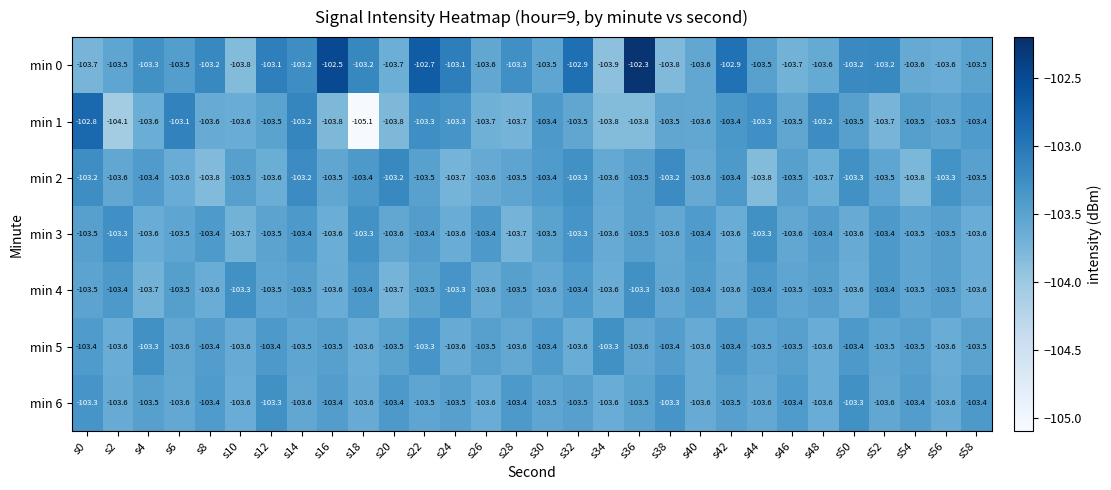

The min 1 series shows -103.8 at s36. True or false?

True